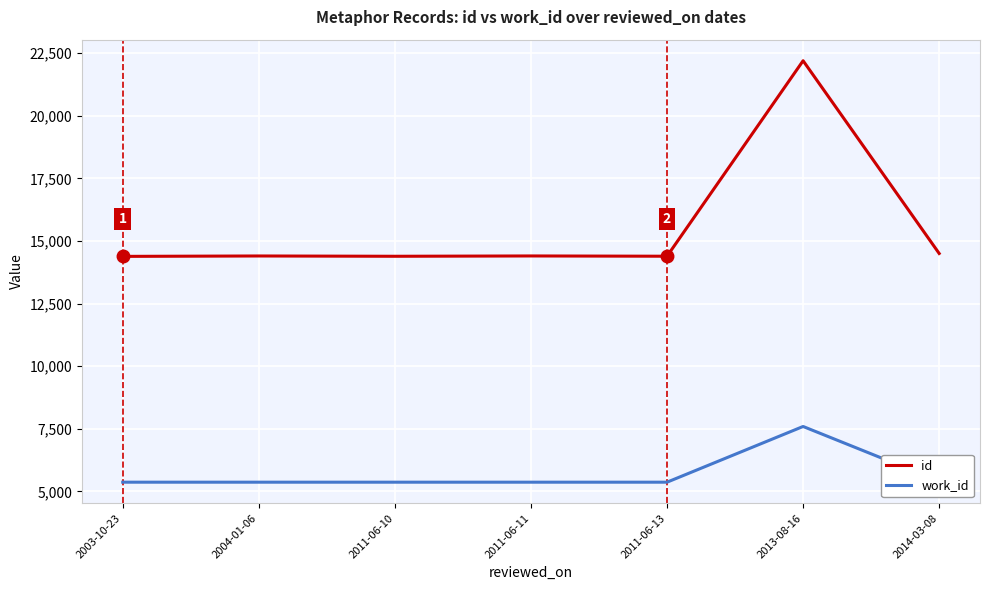

The value of id at 2011-06-10 is 14389. True or false?

True